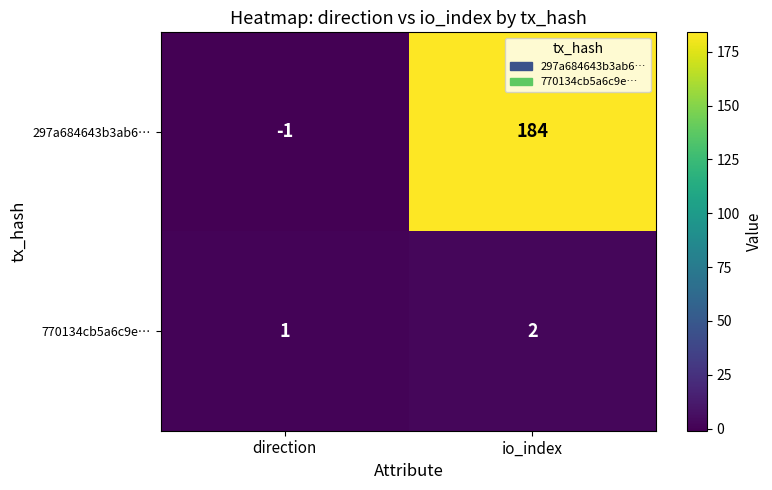

Which series has the widest spread of values?

297a684643b3ab6…